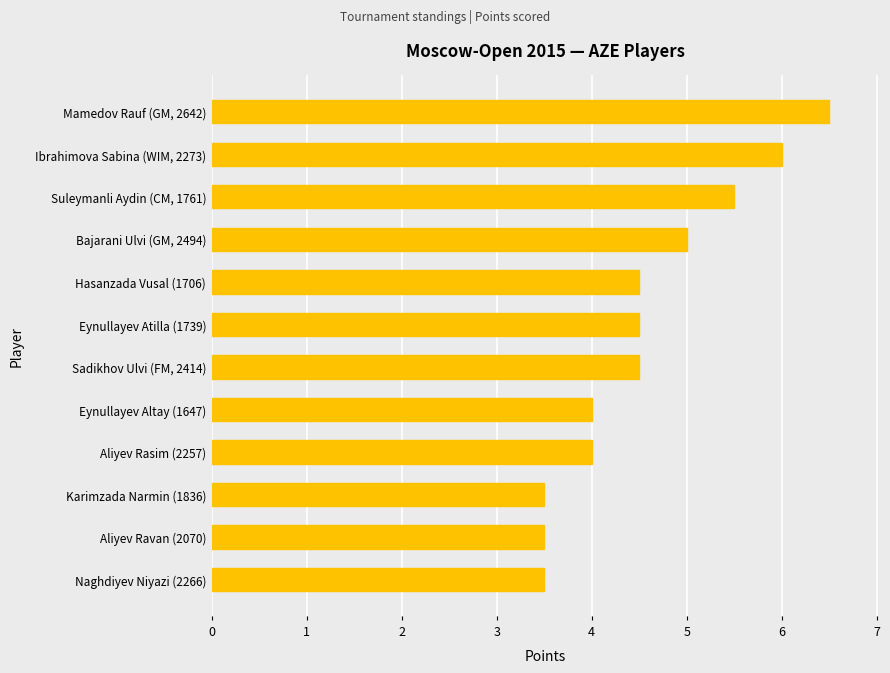

Reading bottom to top, what are all the values shown in this chart?

3.5	3.5	3.5	4.0	4.0	4.5	4.5	4.5	5.0	5.5	6.0	6.5